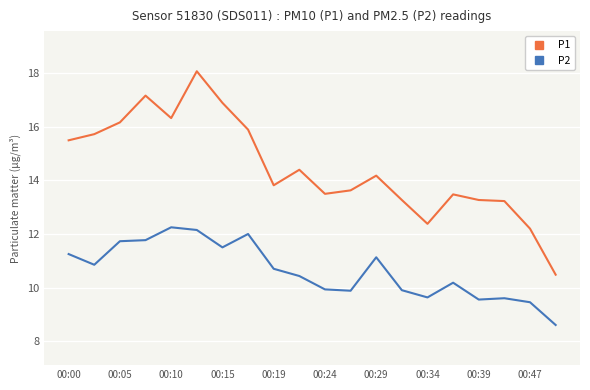

Which series has the largest total across all categories?

P1